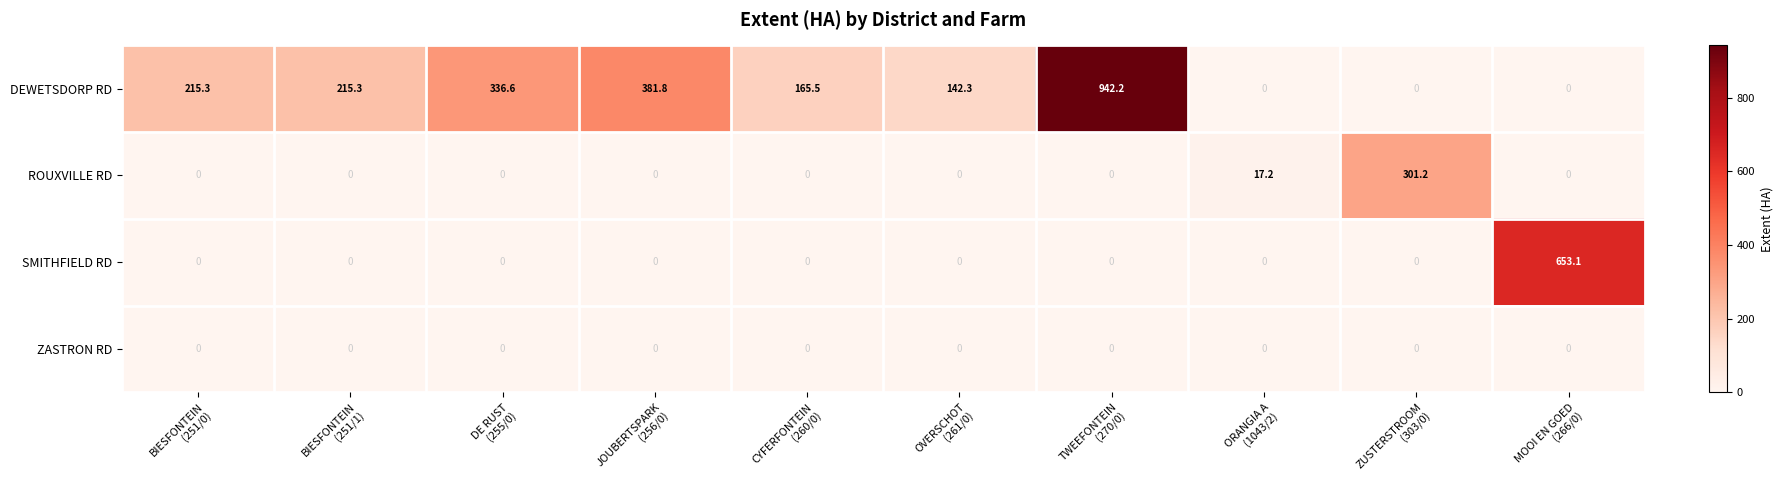

At how many categories does at least one series exceed 36?

9